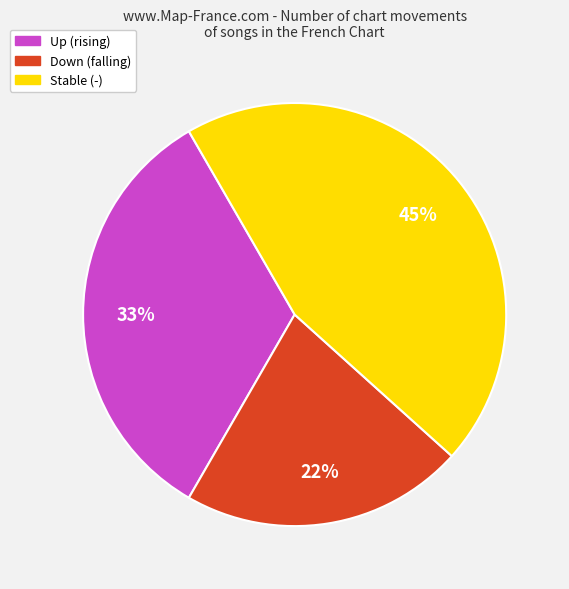

Is there any slice that represents more than half of the pie?

No